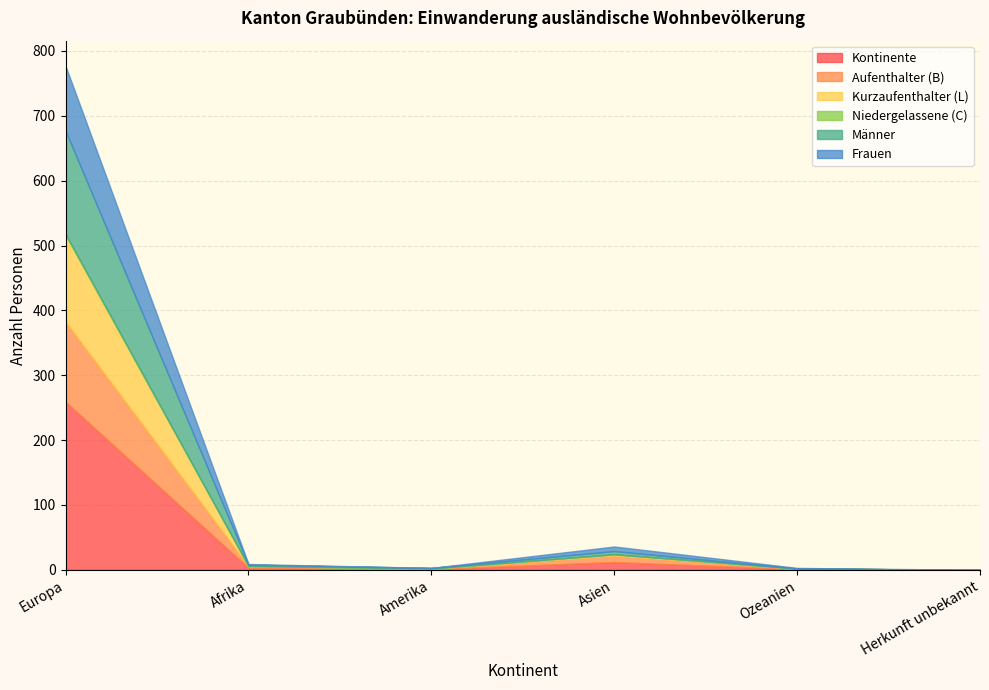

True or false: Kontinente and Aufenthalter (B) intersect in this chart.

False